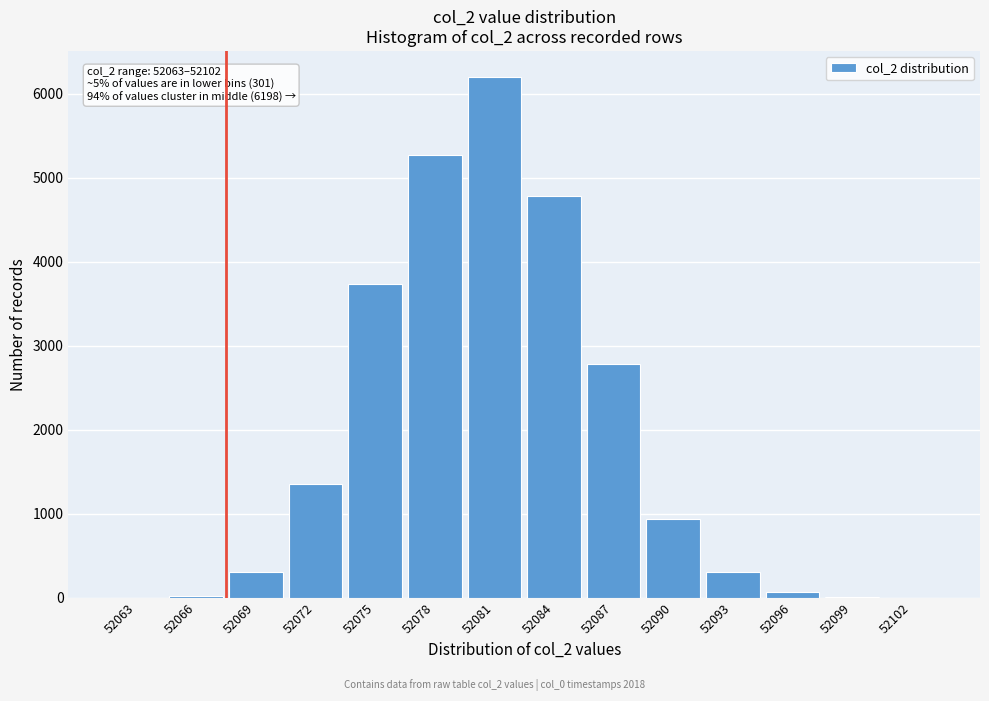

What is the change in value from 52081 to 52090?

-5257